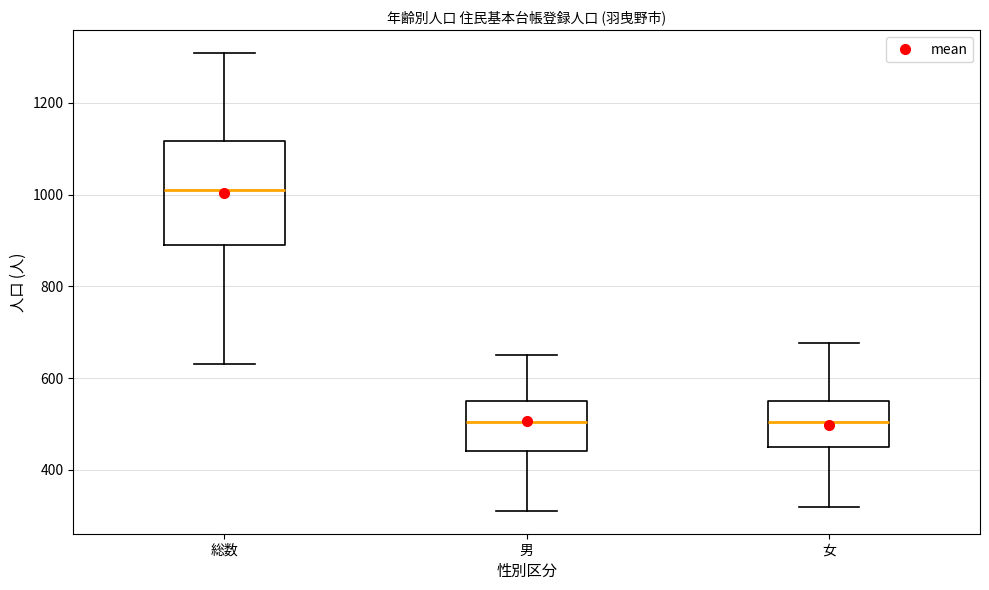

Reading left to right, transcribe this box plot: for each box, give where its median line is, the range the box spans, and where its two whiskers end, as read against the y-axis. The values are not printed on the chart, so give them approximately, as read against the axis.

総数: median 1000, box 900 to 1120, whiskers 640 to 1300
男: median 500, box 440 to 560, whiskers 320 to 660
女: median 500, box 440 to 560, whiskers 320 to 680